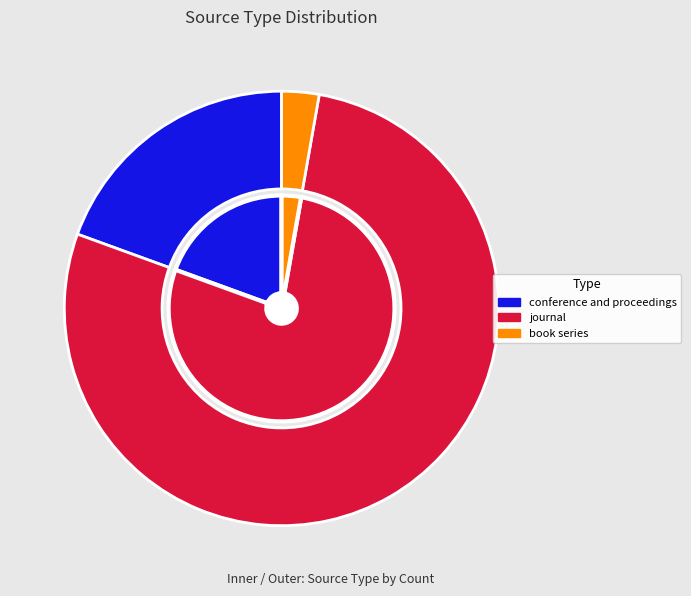

Does journal account for over 50% of the chart?

Yes